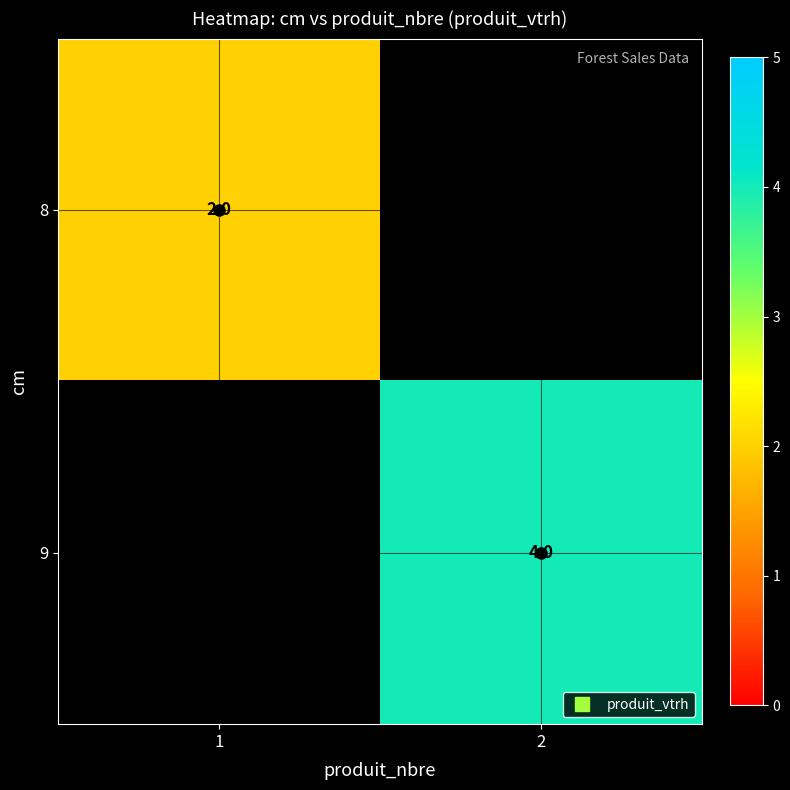

Rank the series at 1 from highest to lowest value.

8, 9